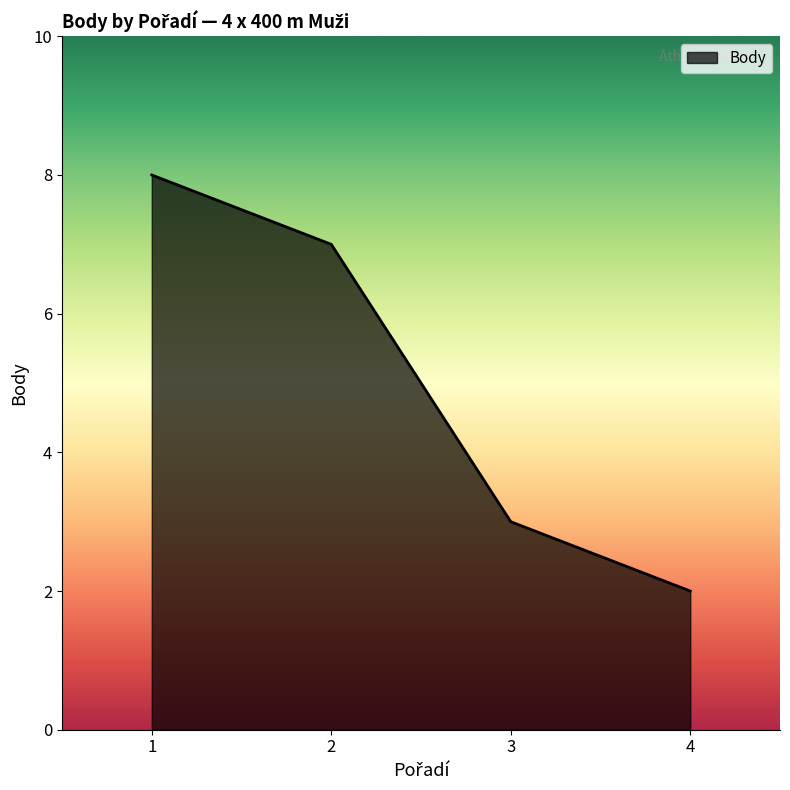

Reading left to right, extract all data points from this chart.

1=8	2=7	3=3	4=2